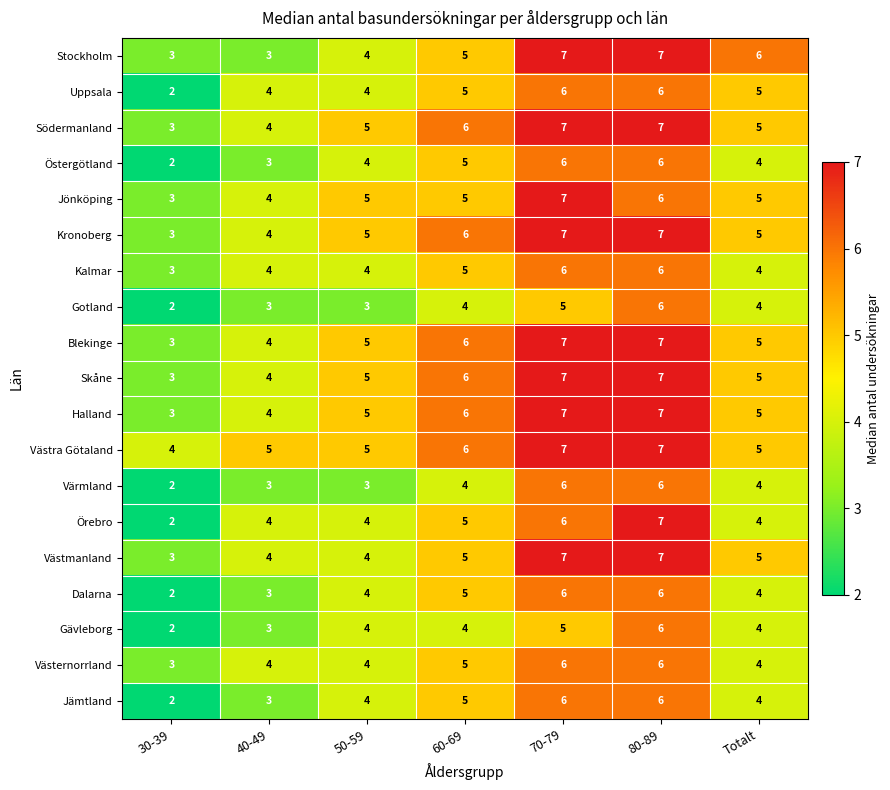

Count the Södermanland values in the range 4 to 7.

6